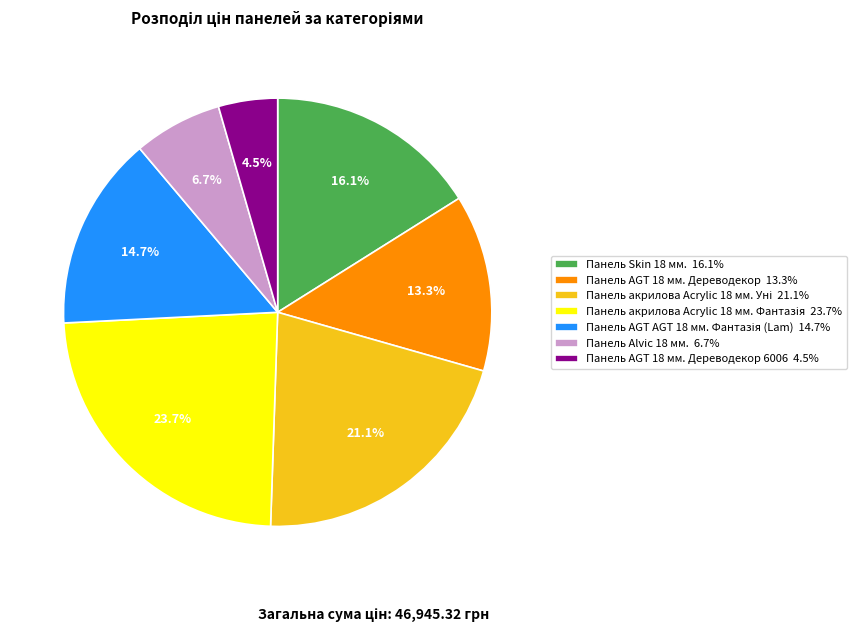

Does Панель AGT 18 мм. Дереводекор 13.3% account for over 50% of the chart?

No